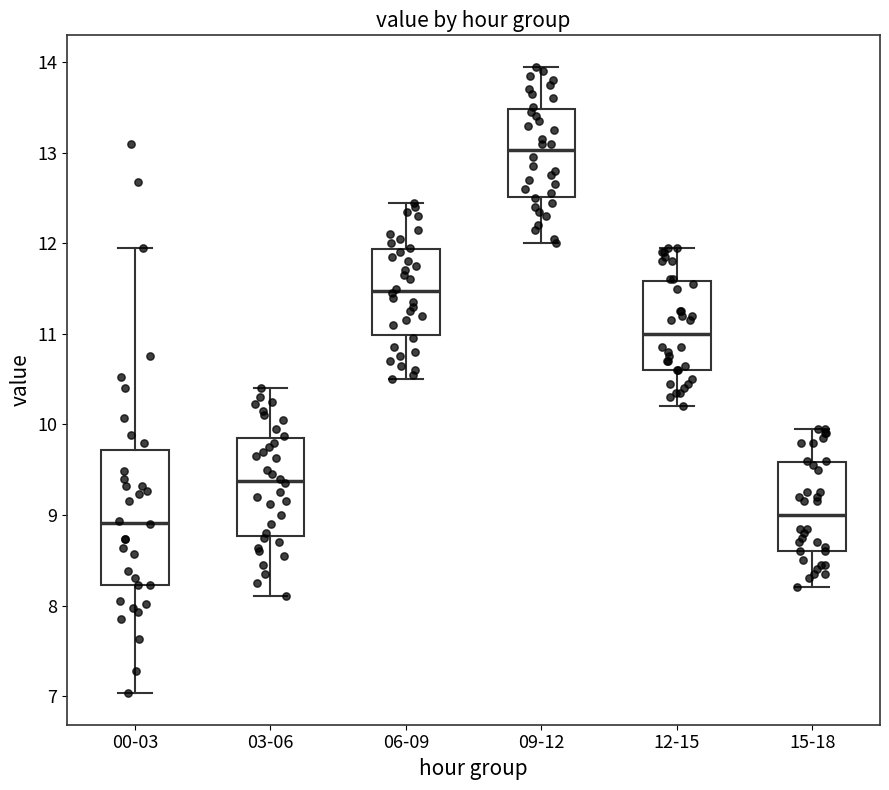

Reading left to right, read every box against the y-axis: the position of its median line, the range the box covers, and the ends of its whiskers. The values are not printed on the chart, so give them approximately, as read against the axis.

00-03: median 8.9, box 8.2 to 9.7, whiskers 7.0 to 12.0
03-06: median 9.4, box 8.8 to 9.9, whiskers 8.1 to 10.4
06-09: median 11.5, box 11.0 to 11.9, whiskers 10.5 to 12.5
09-12: median 13.0, box 12.5 to 13.5, whiskers 12.0 to 14.0
12-15: median 11.0, box 10.6 to 11.6, whiskers 10.2 to 12.0
15-18: median 9.0, box 8.6 to 9.6, whiskers 8.2 to 10.0